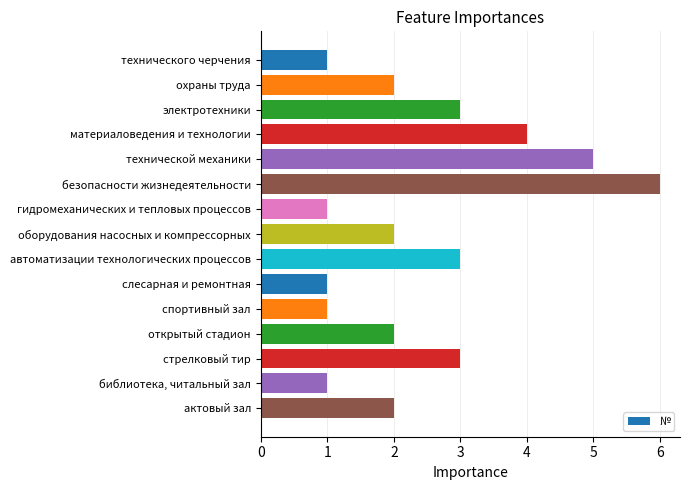

What is the difference between the maximum and minimum values?

5